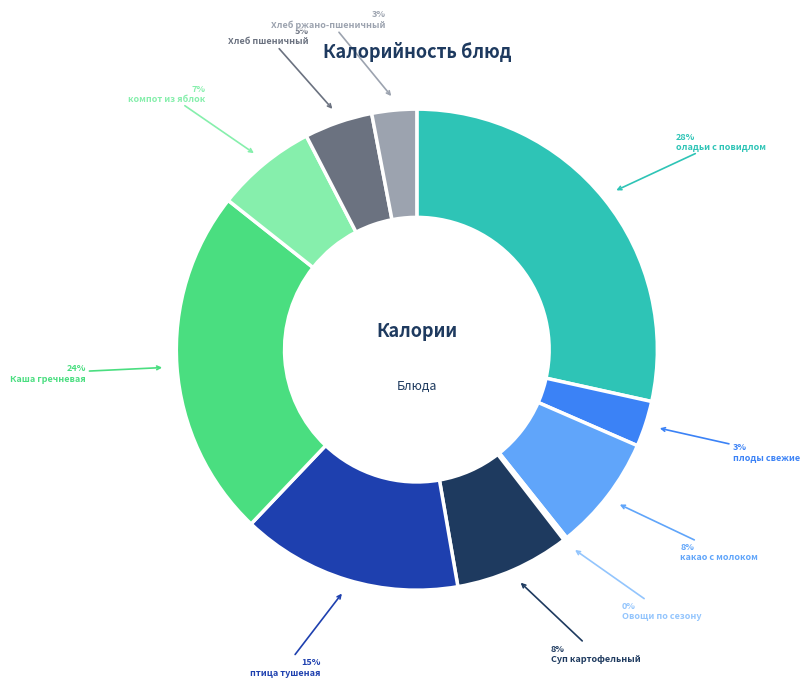

Is there a majority slice in this chart?

No